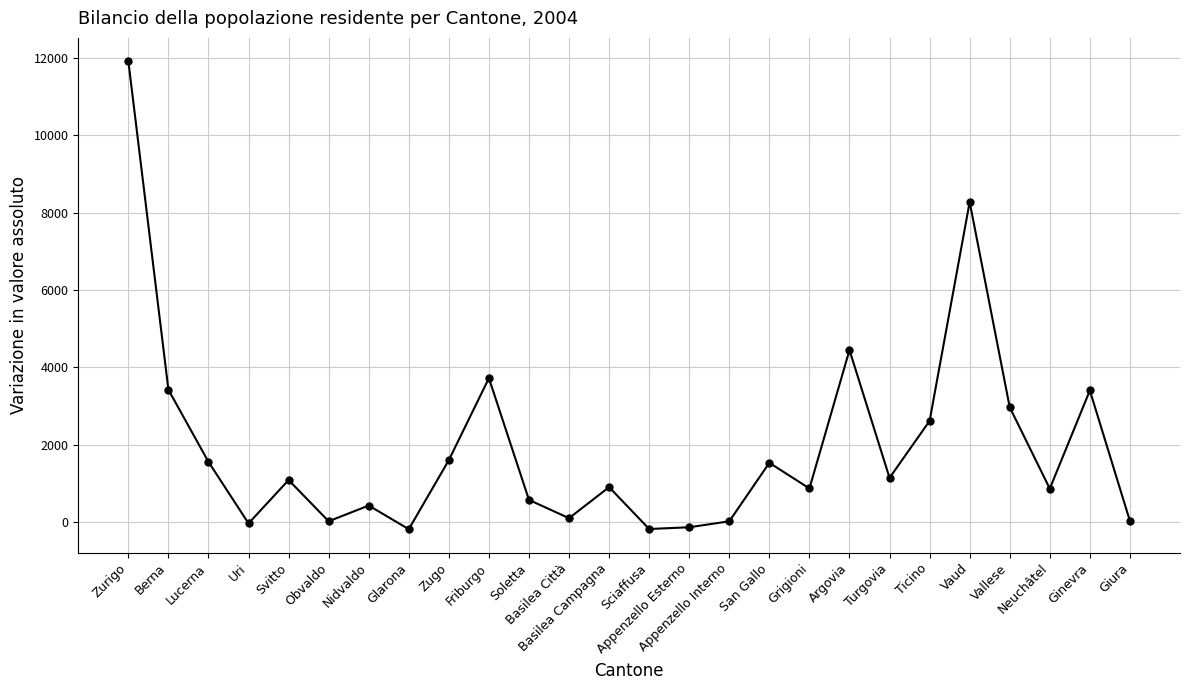

True or false: the data has more than 2 interior local peaks.

True